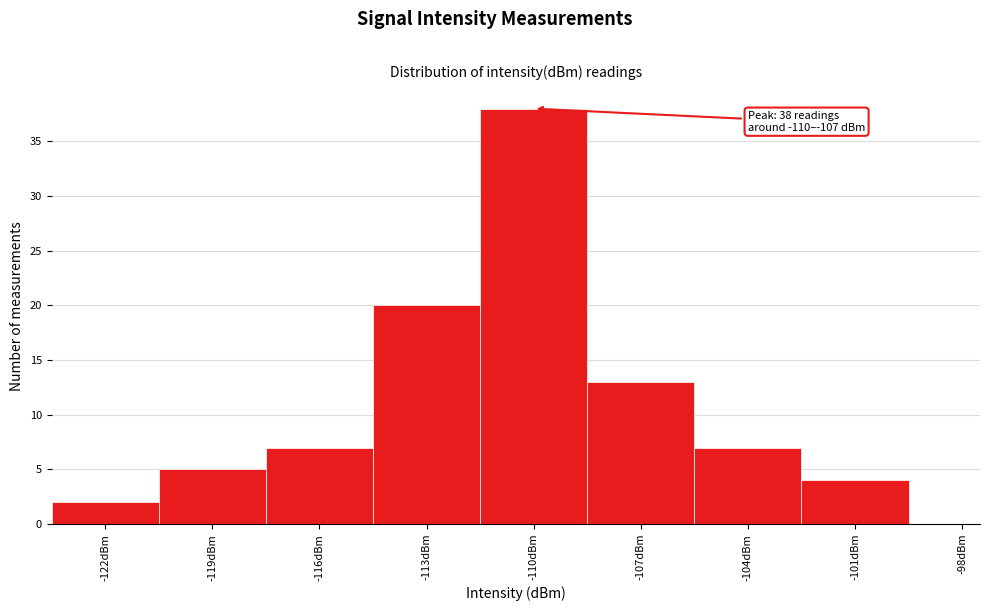

Reading left to right, what are all the values shown in this chart?

-122dBm=2	-119dBm=5	-116dBm=7	-113dBm=20	-110dBm=38	-107dBm=13	-104dBm=7	-101dBm=4	-98dBm=0